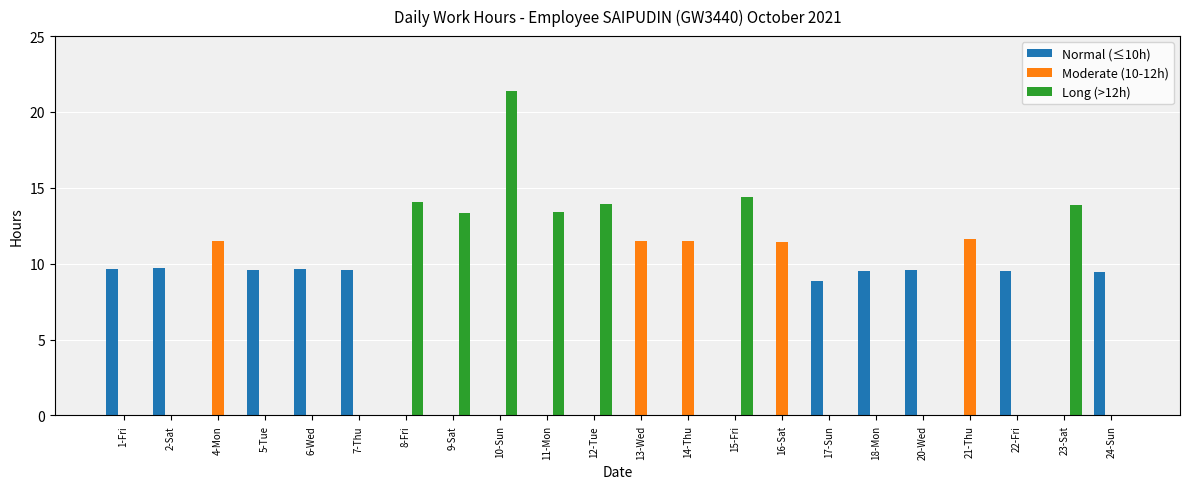

The Long (>12h) series shows 13.3 at 9-Sat. True or false?

True